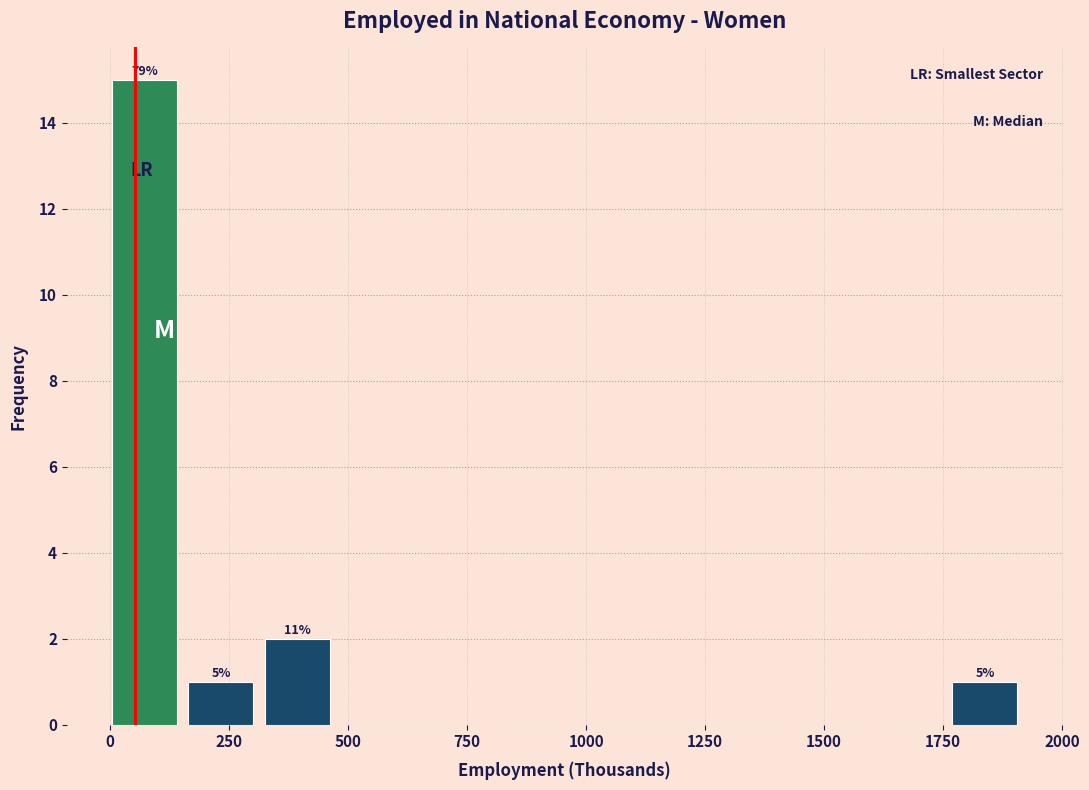

Read against the x-axis, roughly where is the centre of the tallest bar?

50